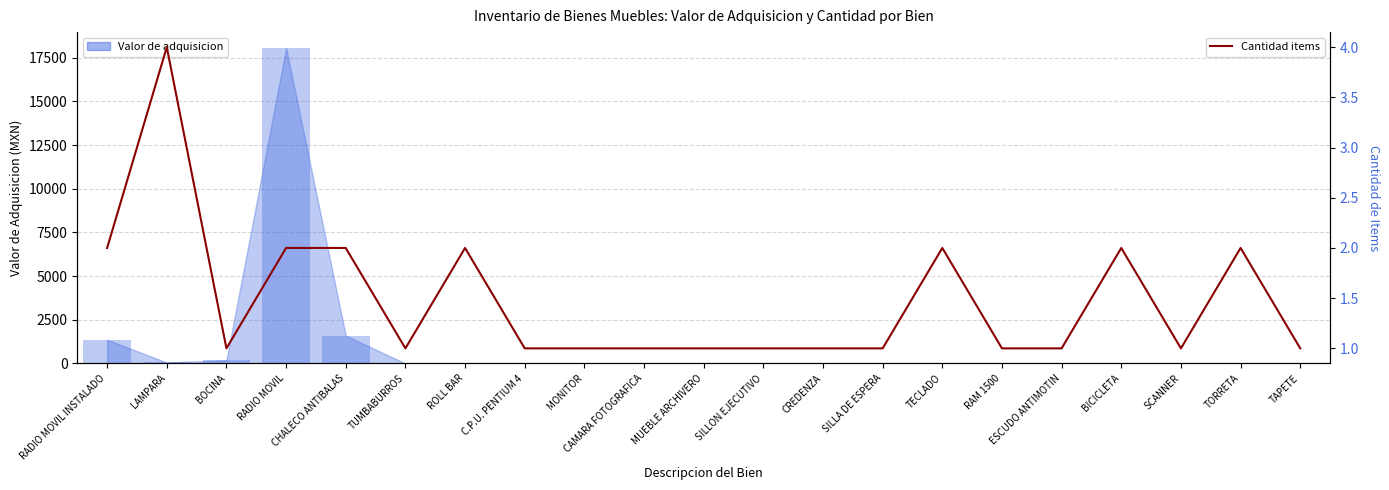

Which category has the lowest value across all series?

BOCINA